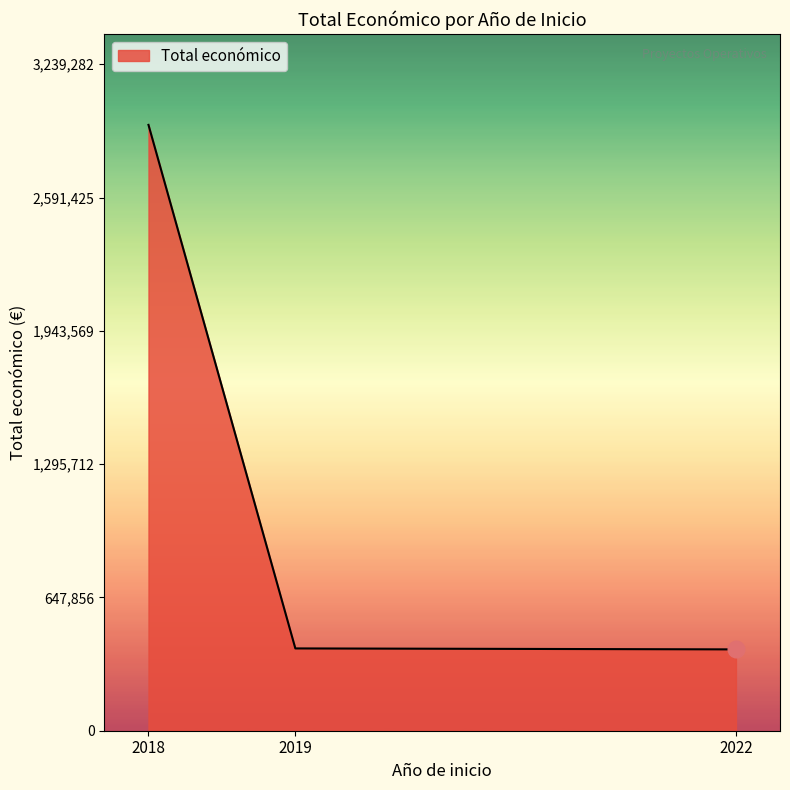

How many lines are shown in the chart?

1